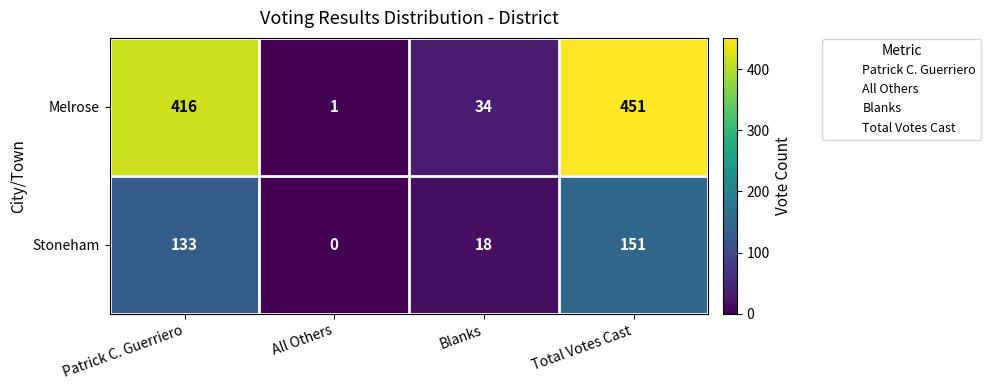

Which series has the largest total across all categories?

Melrose